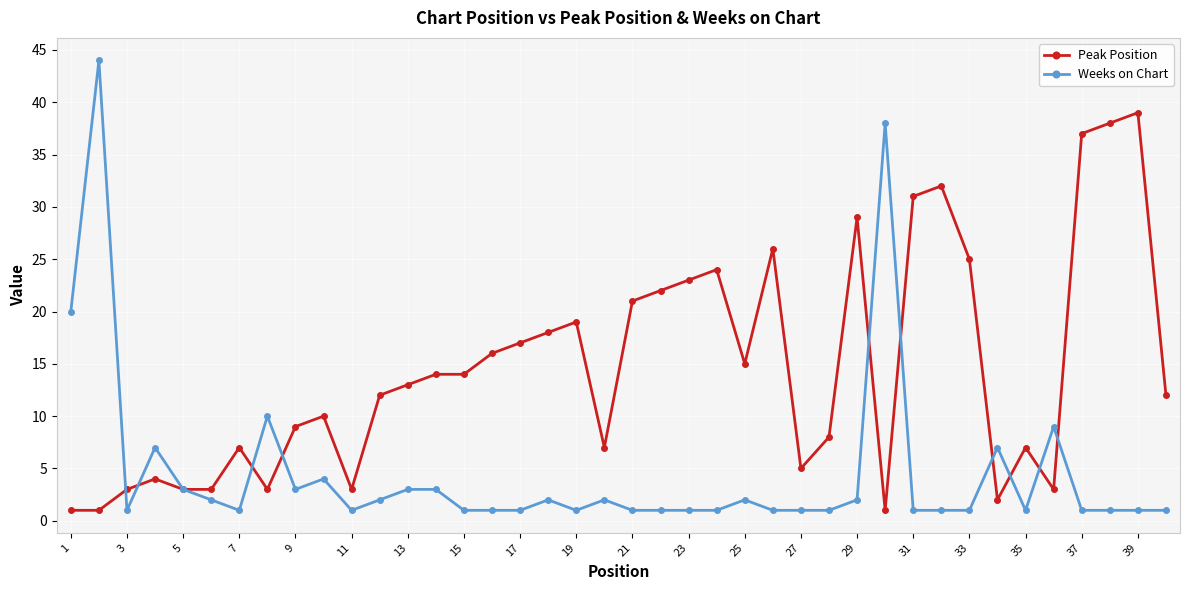

What is the difference between the second highest and second lowest values in the Peak Position series?

37